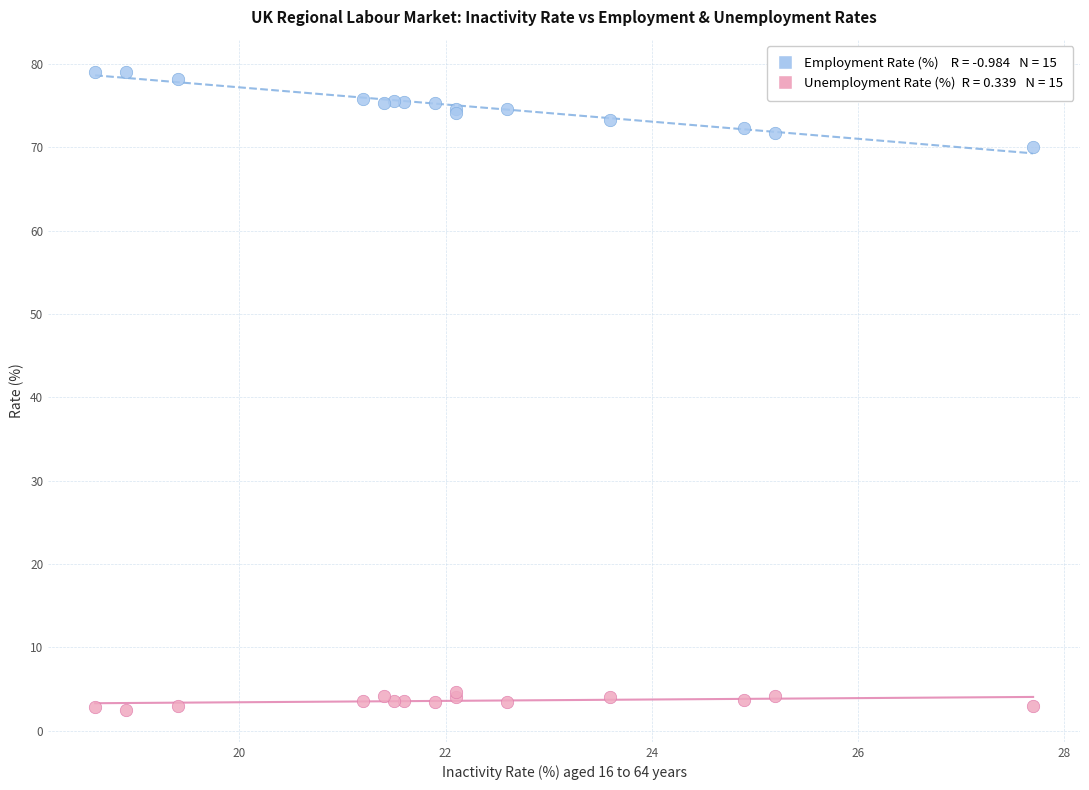

Across all series, what Y value is closest to 40?

70.1